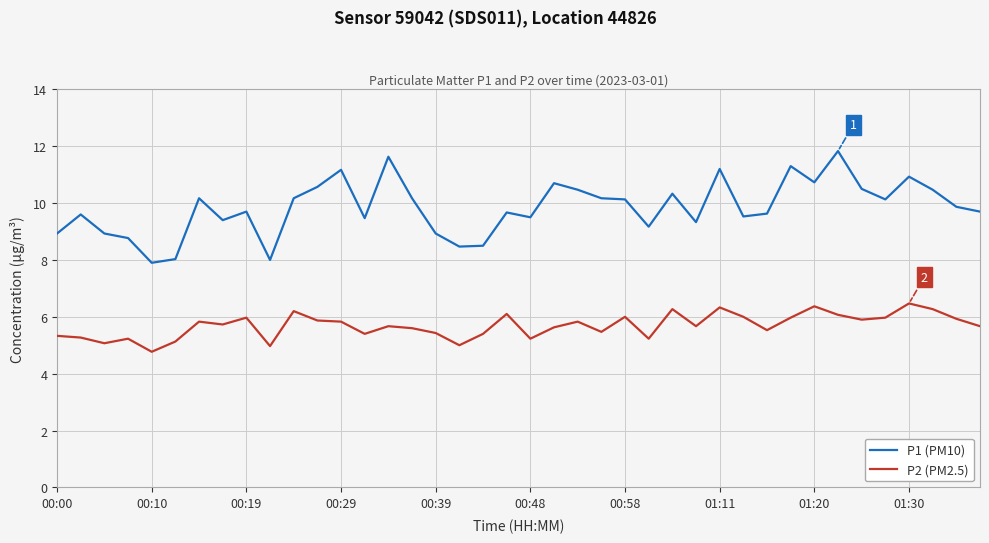

In P1 (PM10), how many points are higher than both neighbors (excluding endpoints)?

12